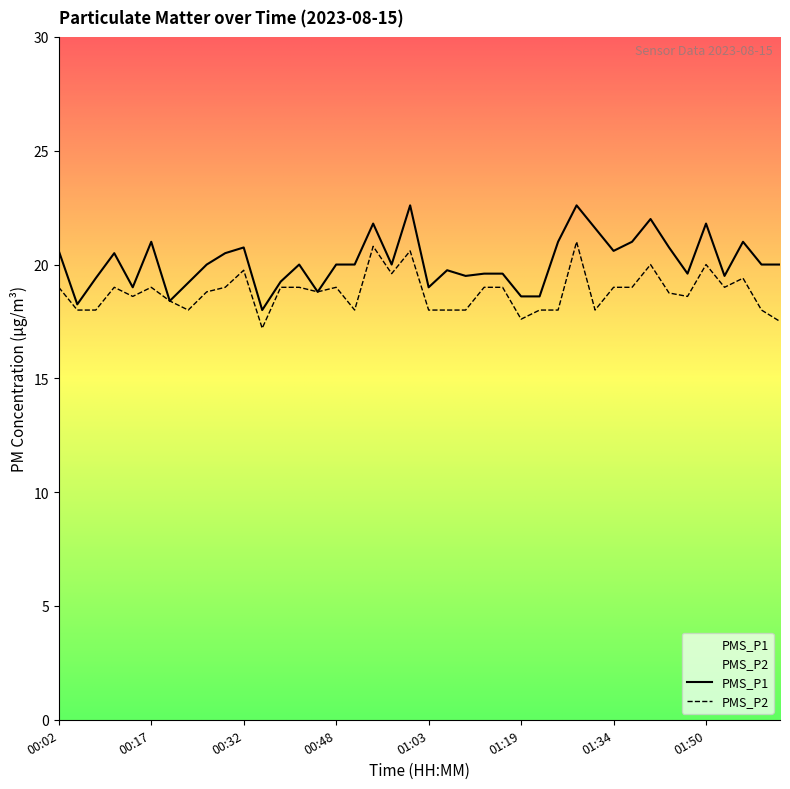

What is the label of the 26th point from the left?

01:19